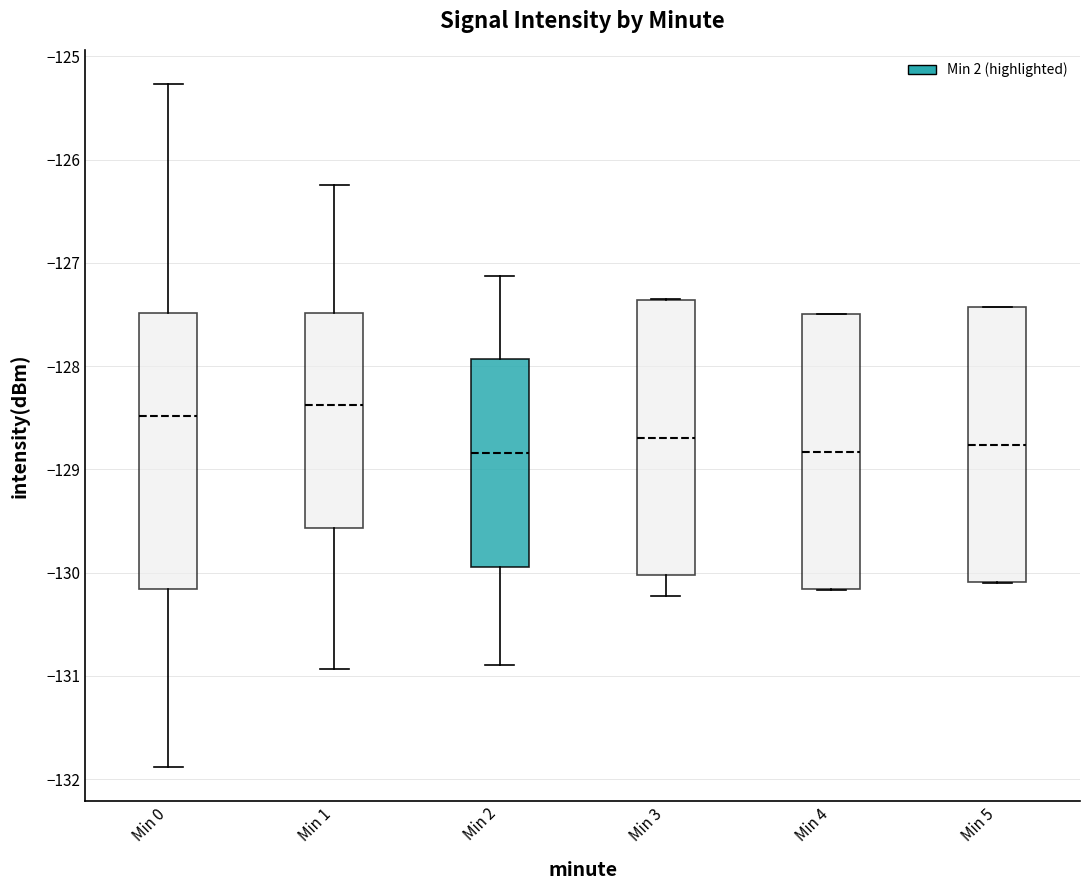

Reading left to right, transcribe this box plot: for each box, give where its median line is, the range the box spans, and where its two whiskers end, as read against the y-axis. The values are not printed on the chart, so give them approximately, as read against the axis.

Min 0: median -128.5, box -130.2 to -127.5, whiskers -131.9 to -125.3
Min 1: median -128.4, box -129.6 to -127.5, whiskers -130.9 to -126.2
Min 2: median -128.8, box -129.9 to -127.9, whiskers -130.9 to -127.1
Min 3: median -128.7, box -130.0 to -127.4, whiskers -130.2 to -127.4
Min 4: median -128.8, box -130.2 to -127.5, whiskers -130.2 to -127.5
Min 5: median -128.8, box -130.1 to -127.4, whiskers -130.1 to -127.4